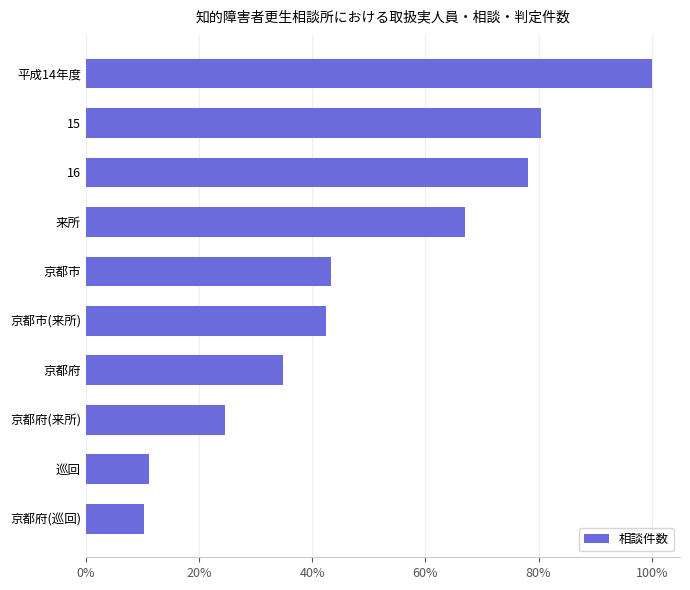

Does the chart contain any negative values?

No